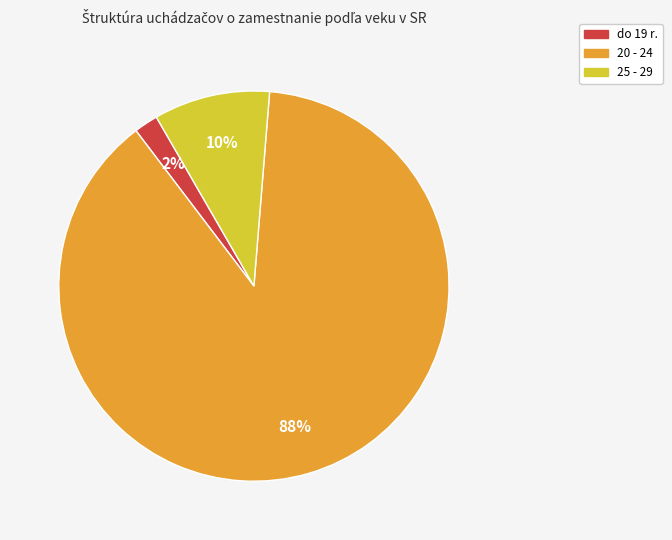

What is the smallest slice in the pie chart?

do 19 r.